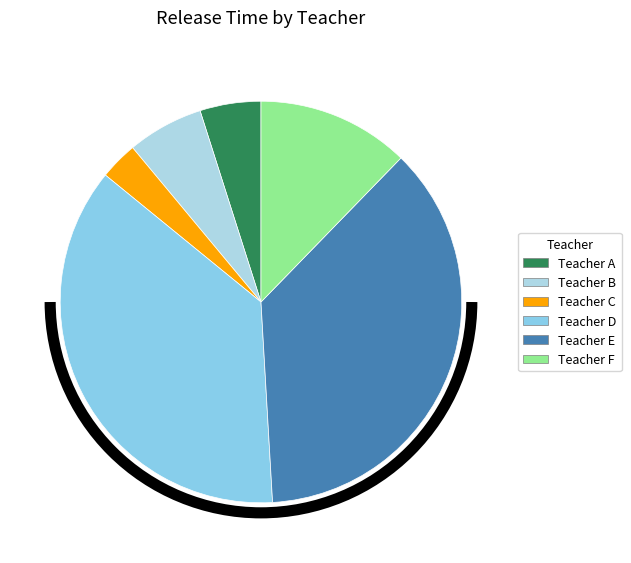

Count the number of slices in the pie.

6